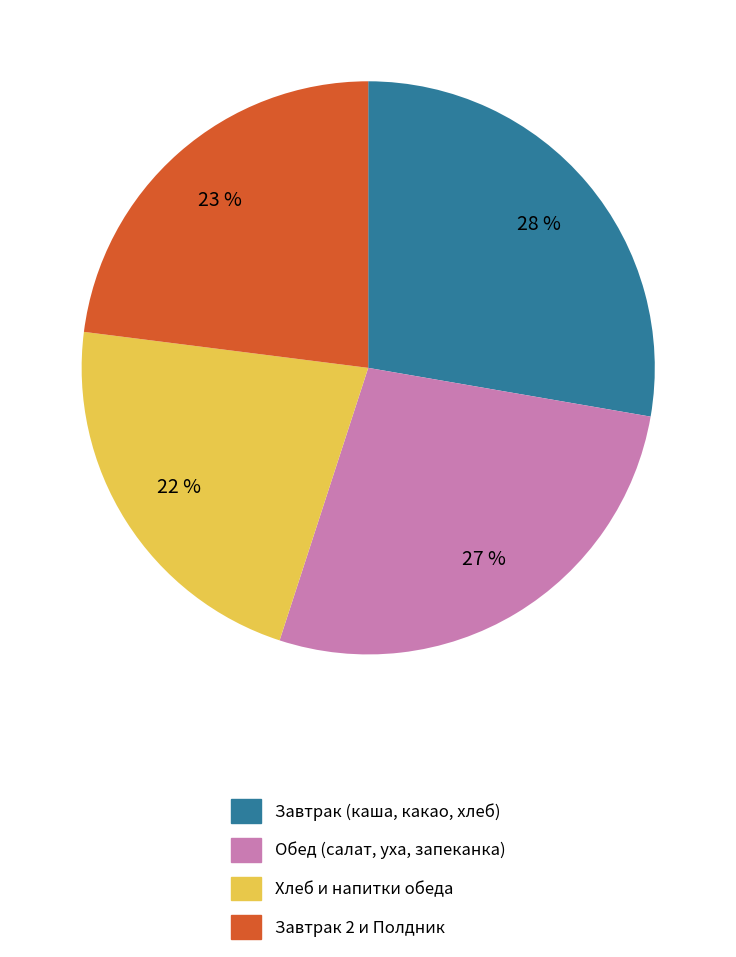

Do Завтрак (каша, какао, хлеб) and Завтрак 2 и Полдник together represent more than half of the pie?

Yes